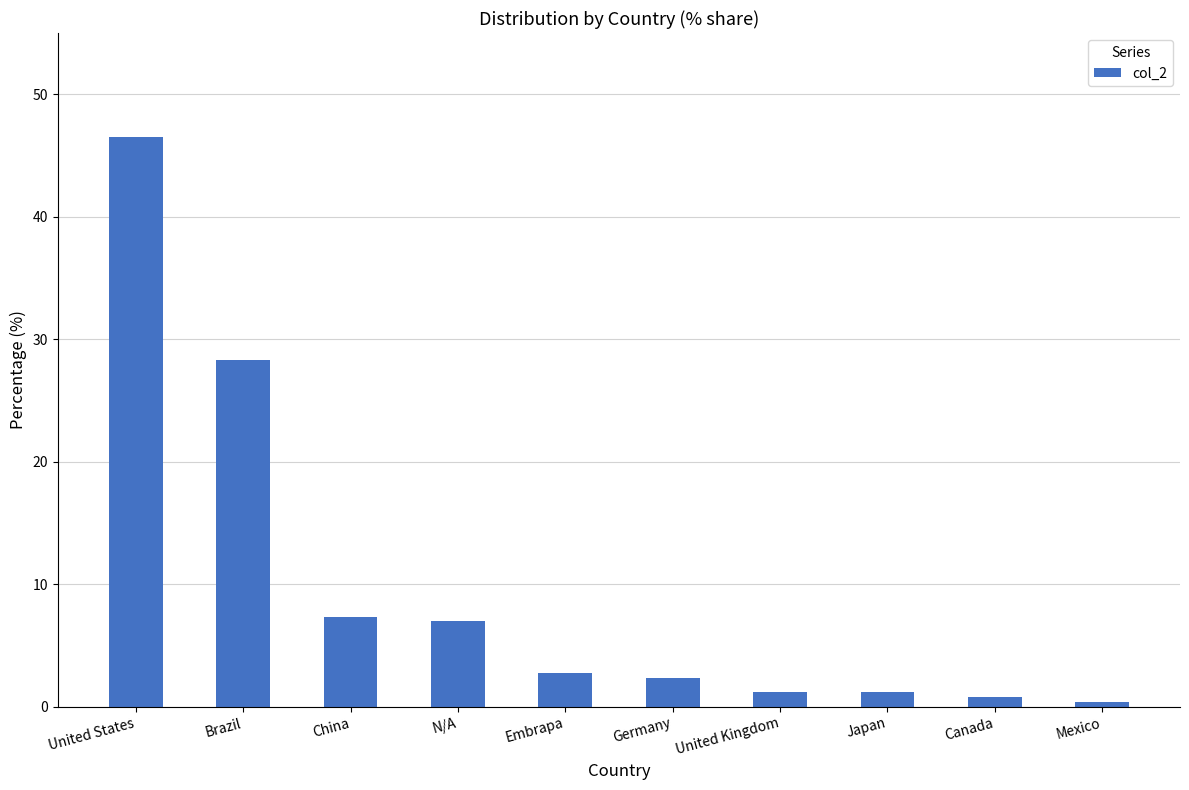

What is the difference between the maximum and minimum values?

46.1